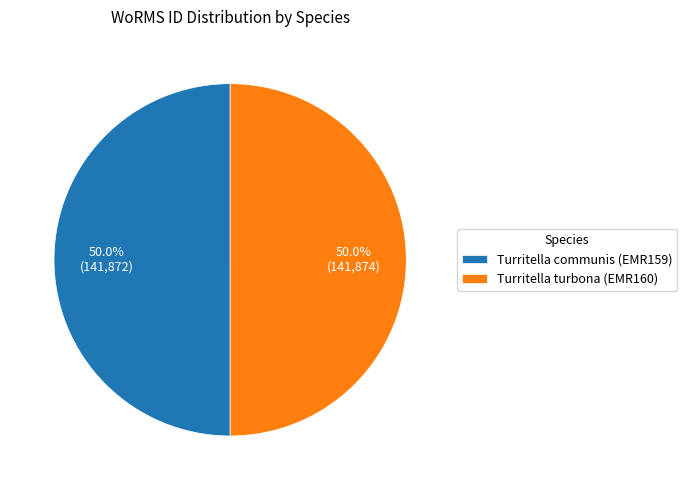

Approximately how many times larger is the value at Turritella turbona (EMR160) compared to Turritella communis (EMR159)?

1.0